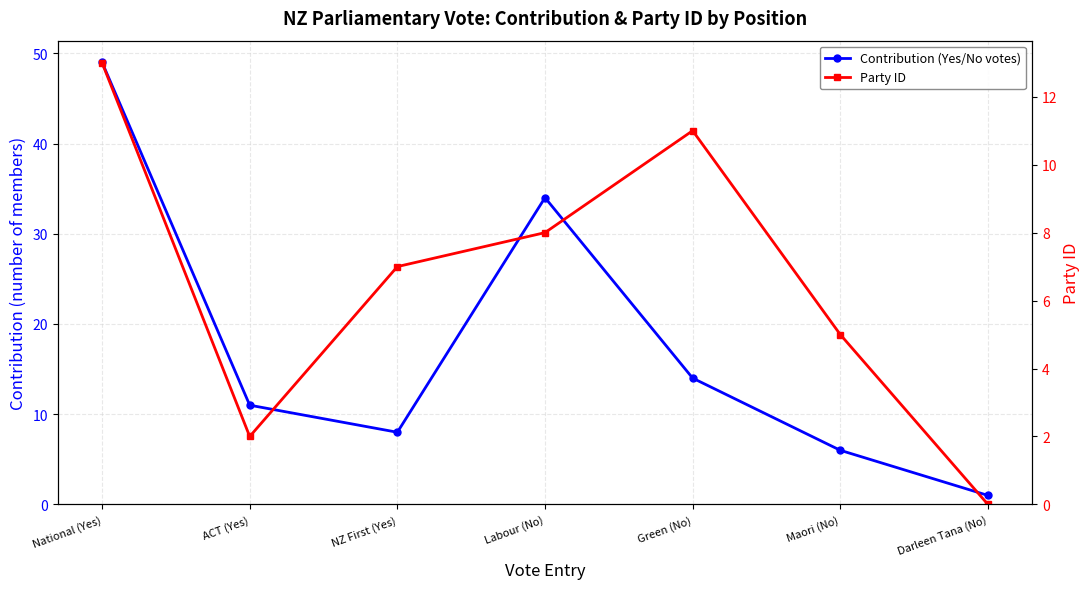

What is the sum of all Contribution (Yes/No votes) values?

123